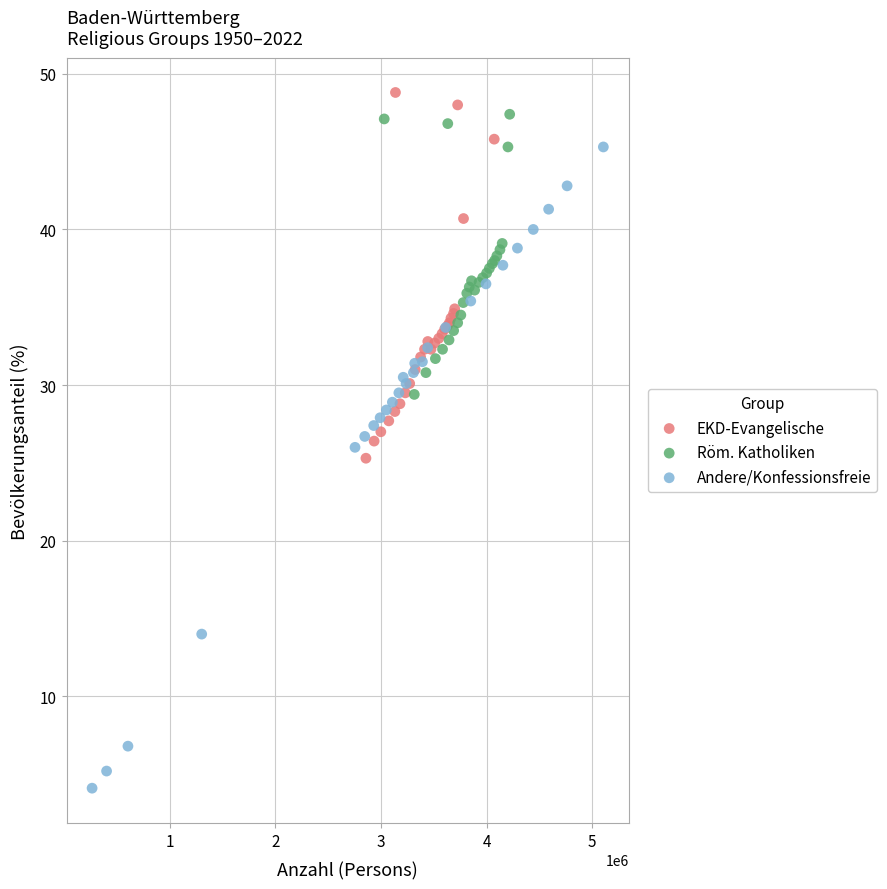

Which series contains the lowest Y value?

Andere/Konfessionsfreie